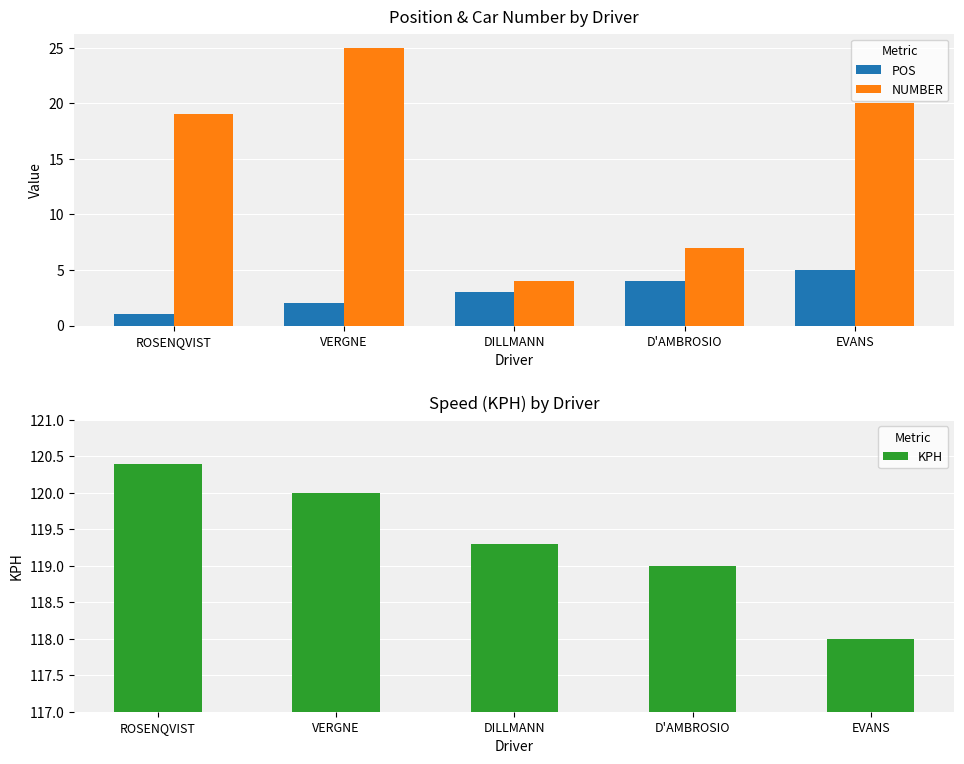

Are the bars grouped side by side (vs. stacked)?

Yes